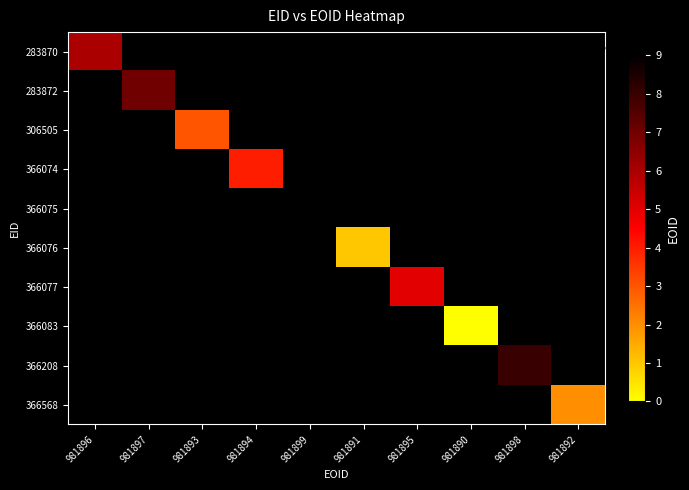

How many series are shown in this chart?

10